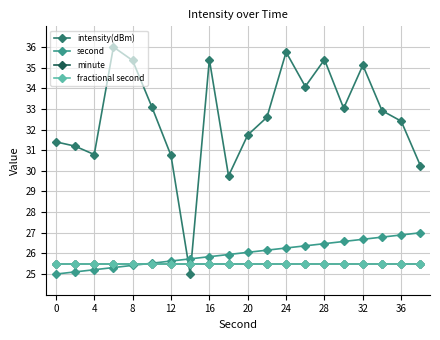

After their last crossing, which series has the higher values: intensity(dBm) or fractional second?

intensity(dBm)